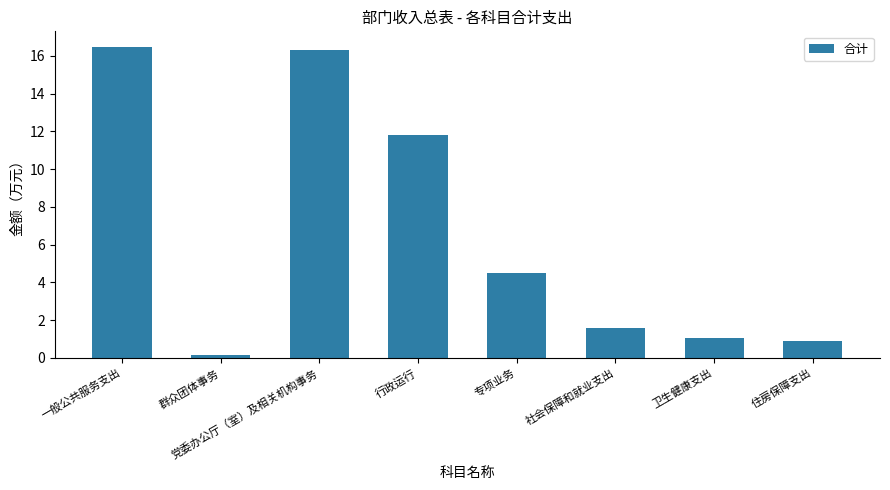

Where is the data nearest to the value 8?

专项业务